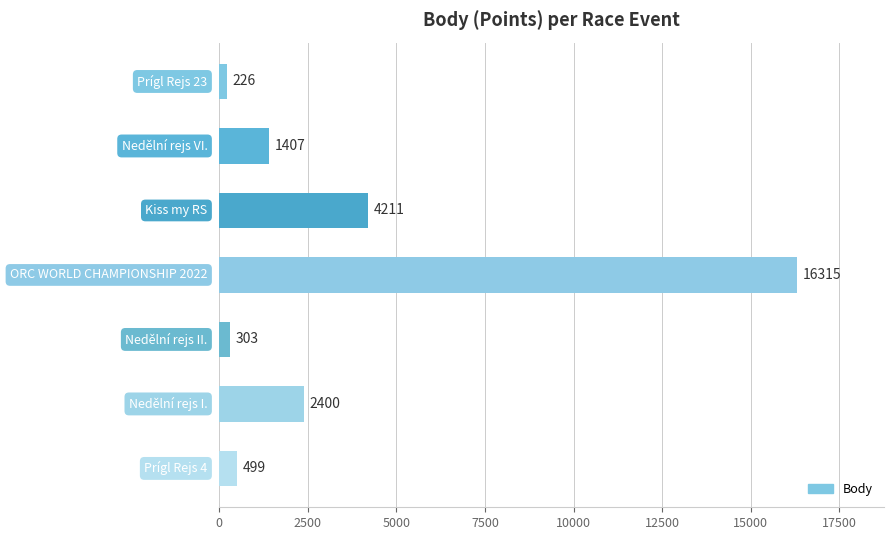

What is the greatest value displayed?

16315